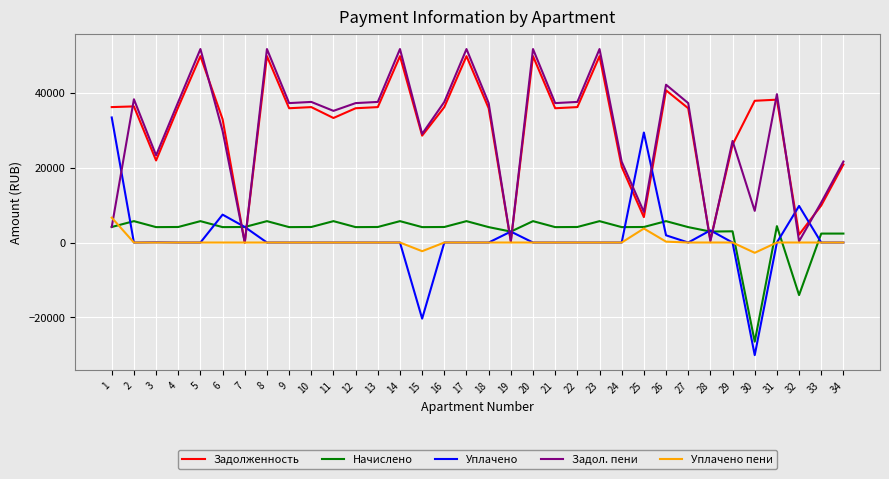

What is the smallest value displayed?

-30100.3